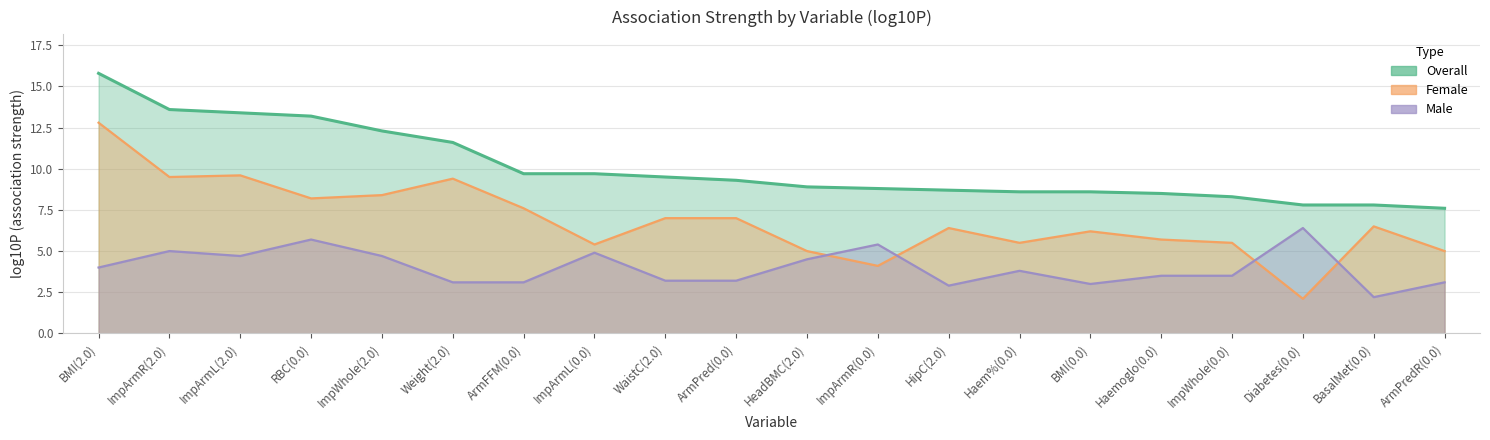

The value of Overall (log10P) line at ImpArmR(0.0) is 6.0. True or false?

False